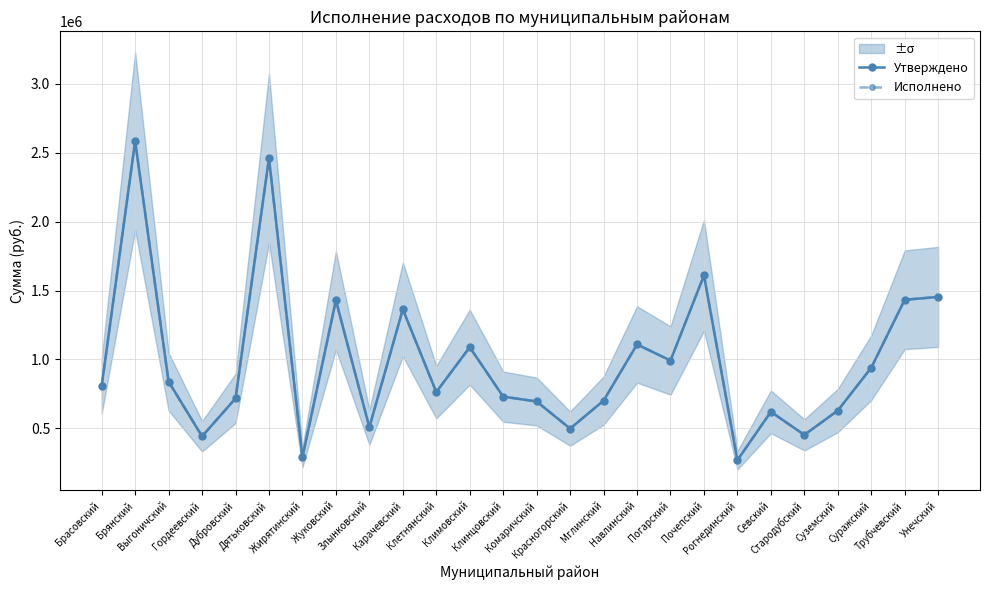

Rank the series at Карачевский from highest to lowest value.

Утверждено, Исполнено